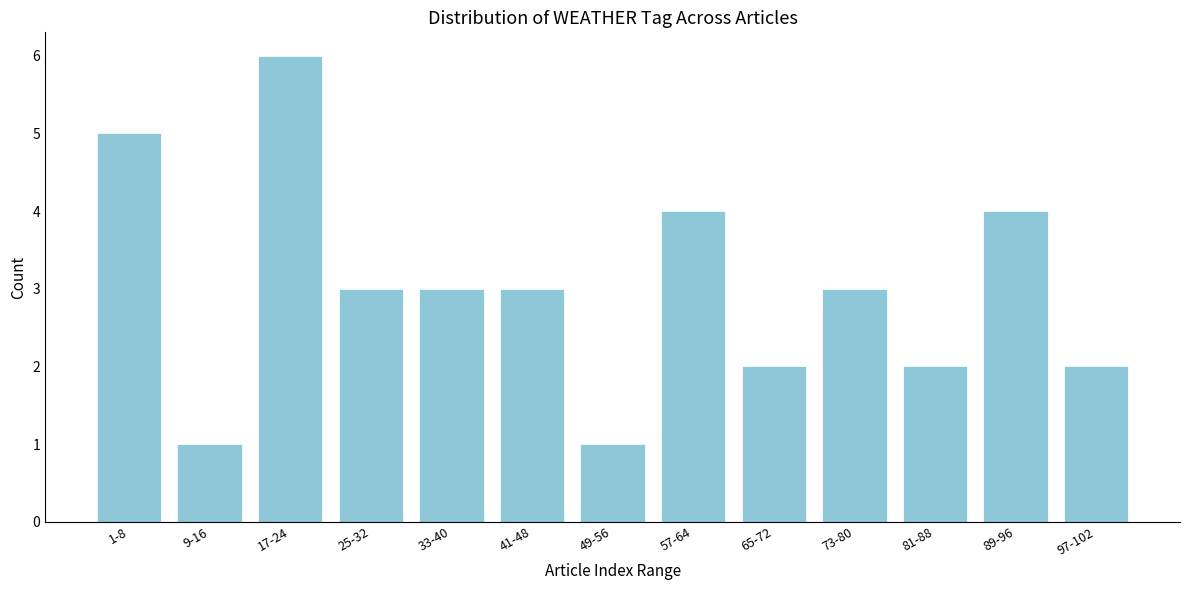

Reading left to right, extract all data points from this chart.

1-8=5	9-16=1	17-24=6	25-32=3	33-40=3	41-48=3	49-56=1	57-64=4	65-72=2	73-80=3	81-88=2	89-96=4	97-102=2